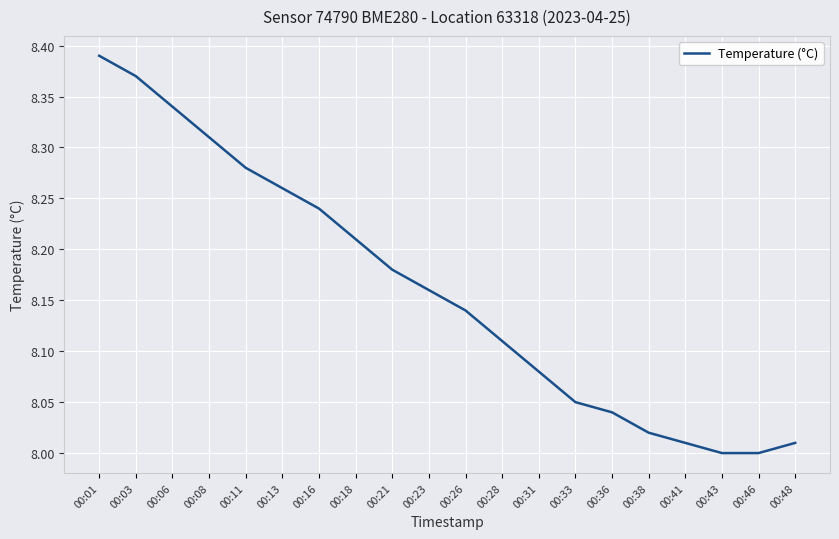

What is the sum of all values?

163.2